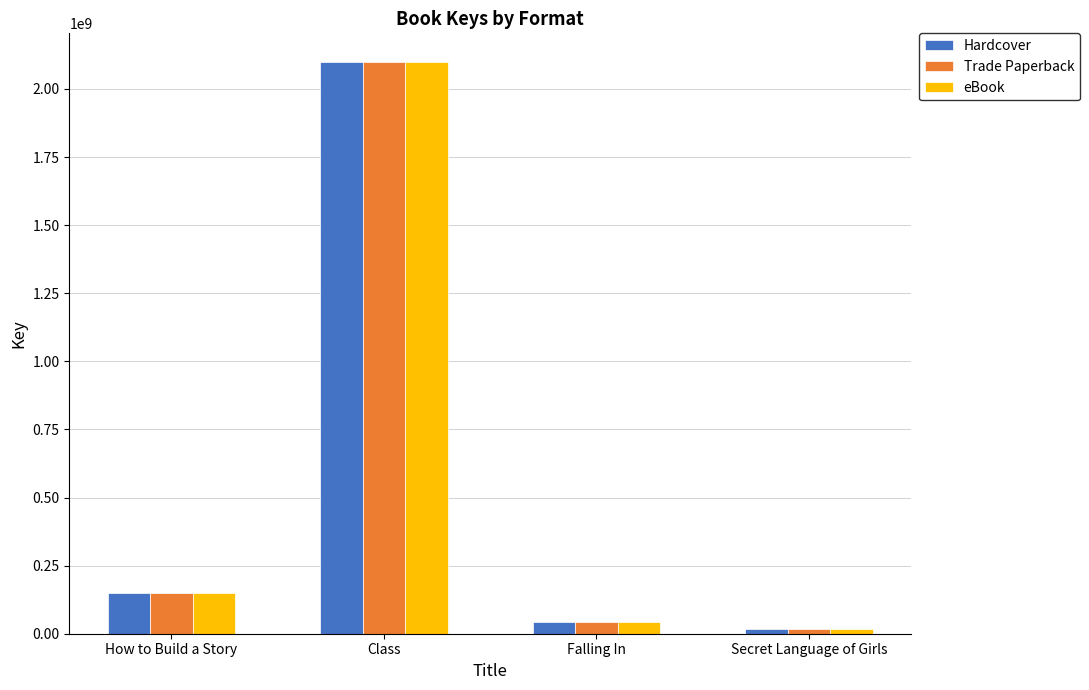

What position from the left is How to Build a Story?

1